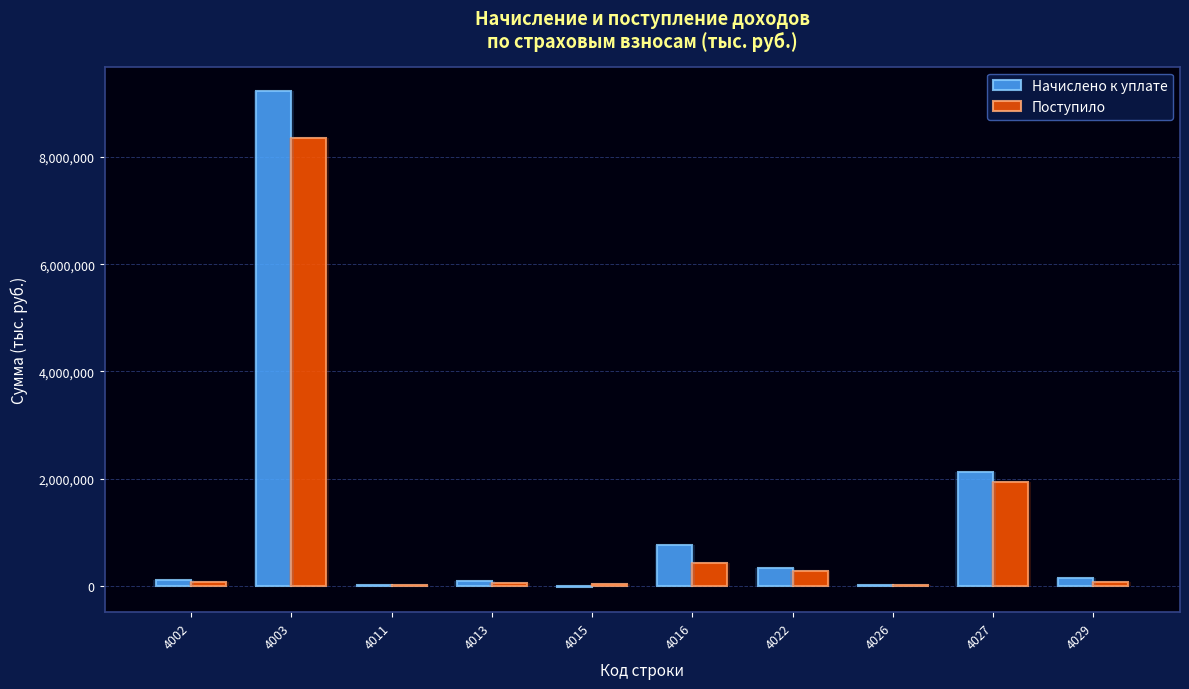

How many data points in Поступило are less than 68930?

5